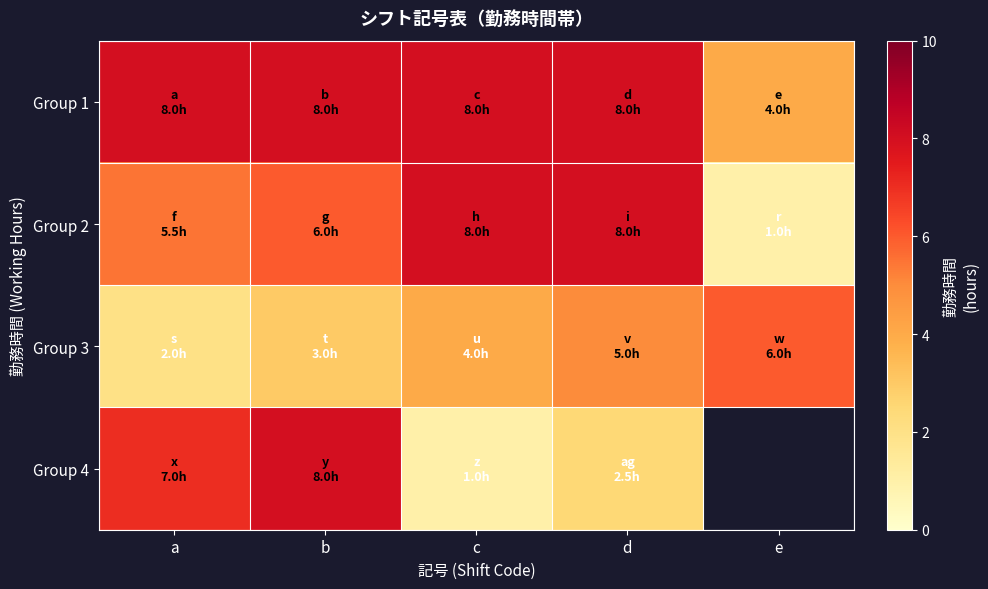

Between d and a, which is larger?

d